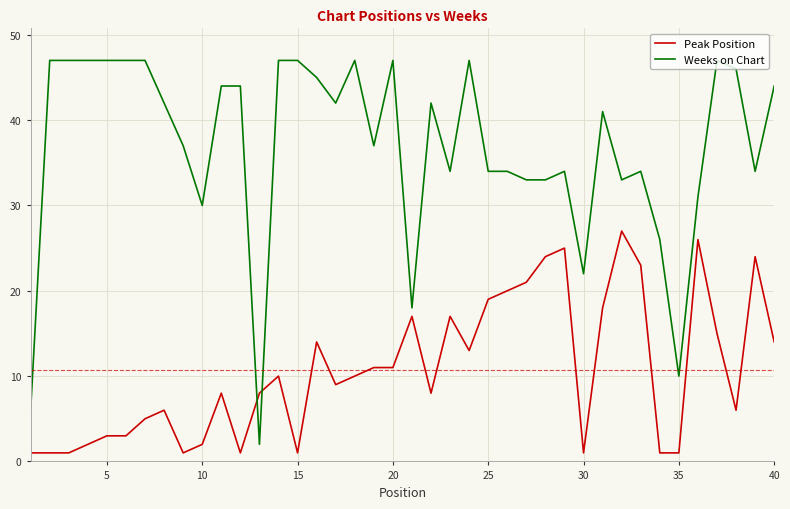

What is the greatest value displayed?

47